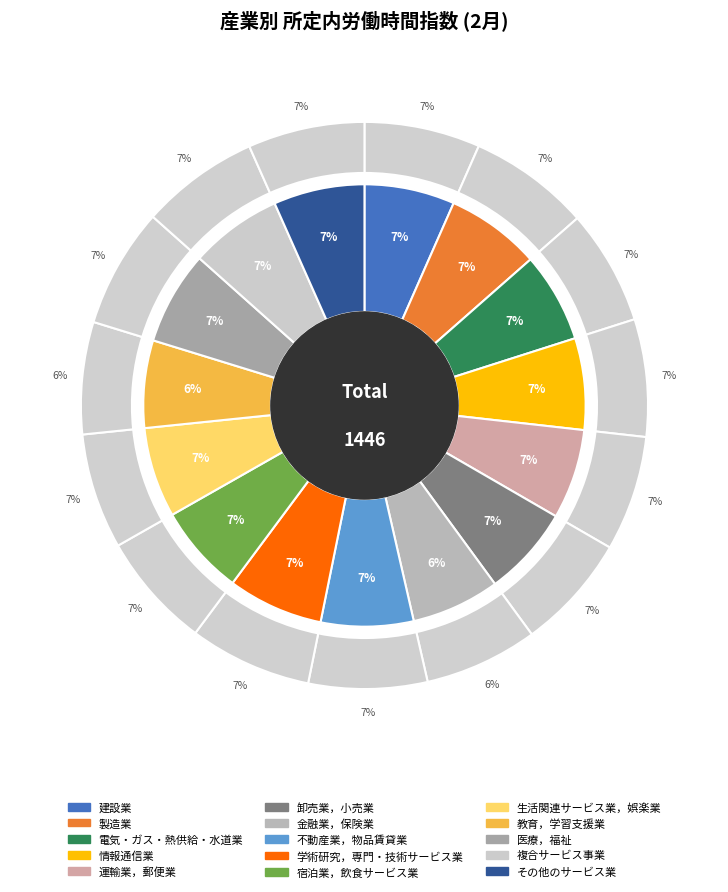

Is it true that その他のサービス業 is 7% of the pie?

True